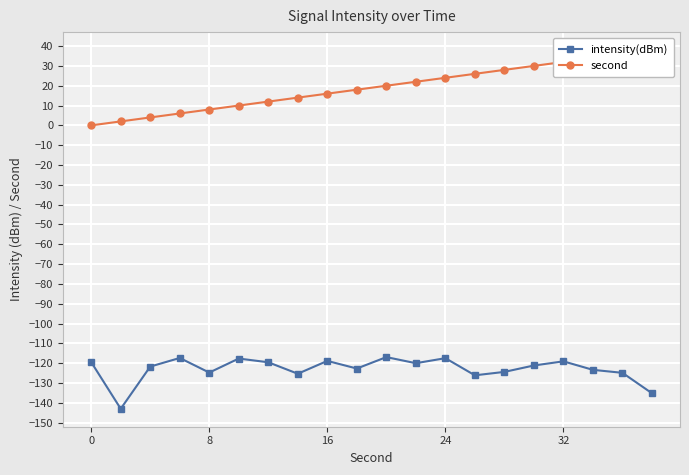

True or false: intensity(dBm) has a value of -78.1 at 32.

False